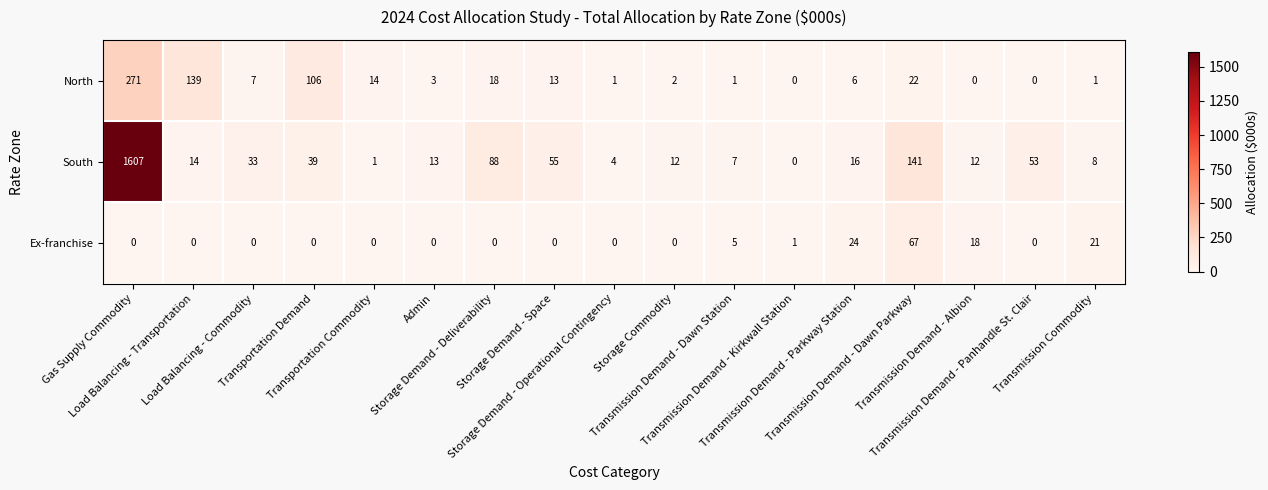

List the series in order of their peak value, lowest first.

Ex-franchise, North, South